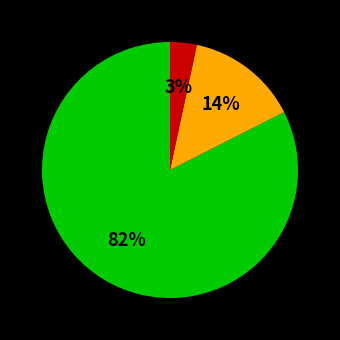

To the nearest percent, what is the average slice percentage?

33%